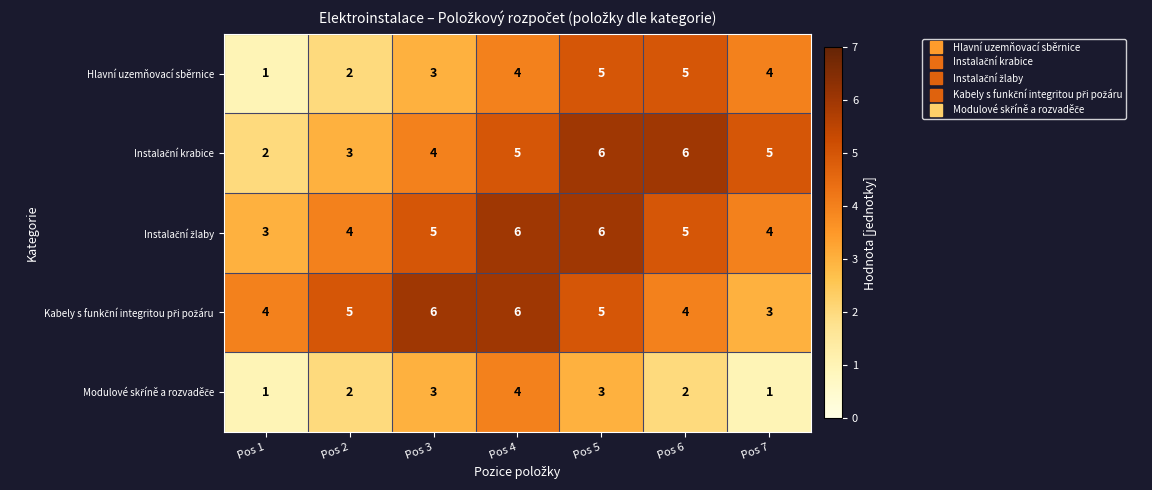

What is the greatest value displayed?

6